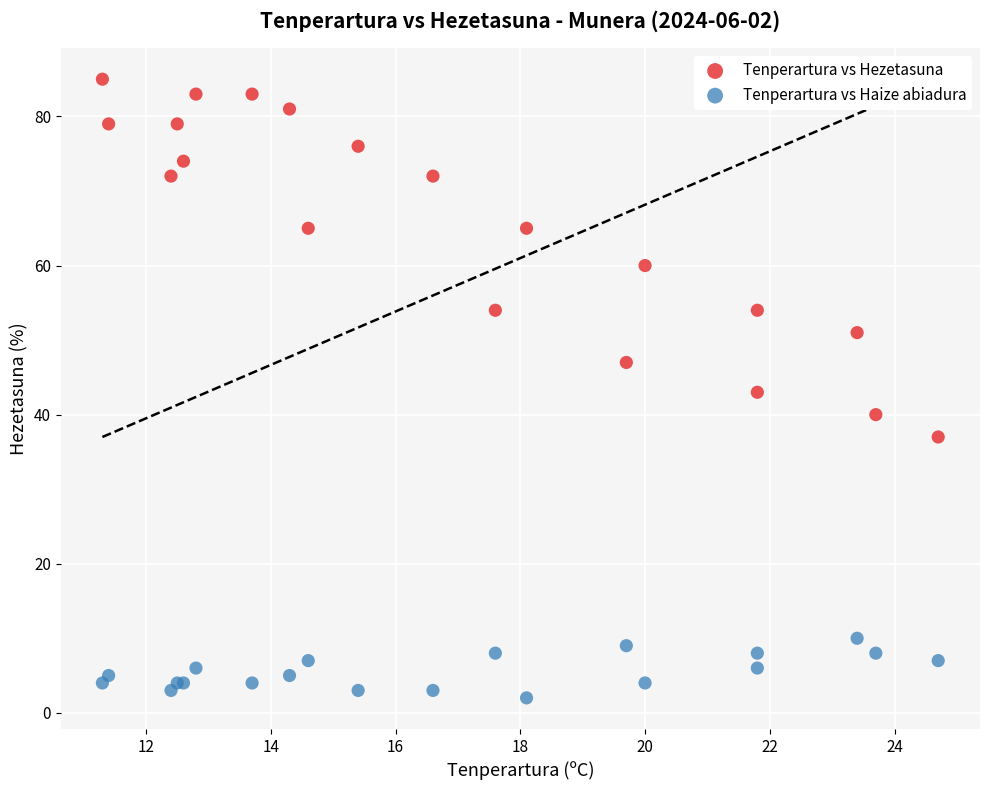

Which series contains the lowest Y value?

Tenperartura vs Haize abiadura